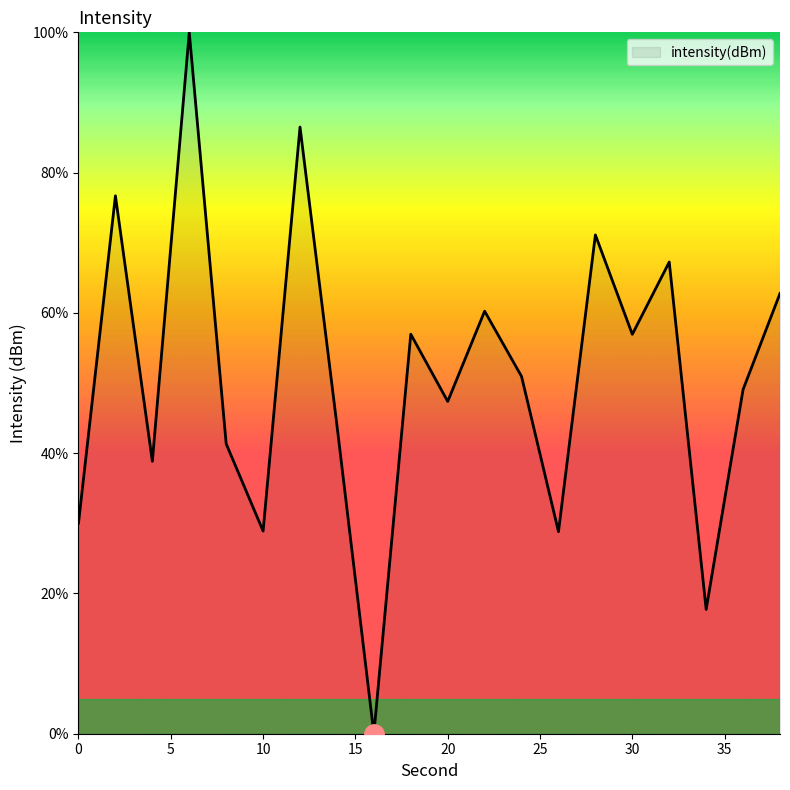

What is the maximum value shown in the chart?

100.0